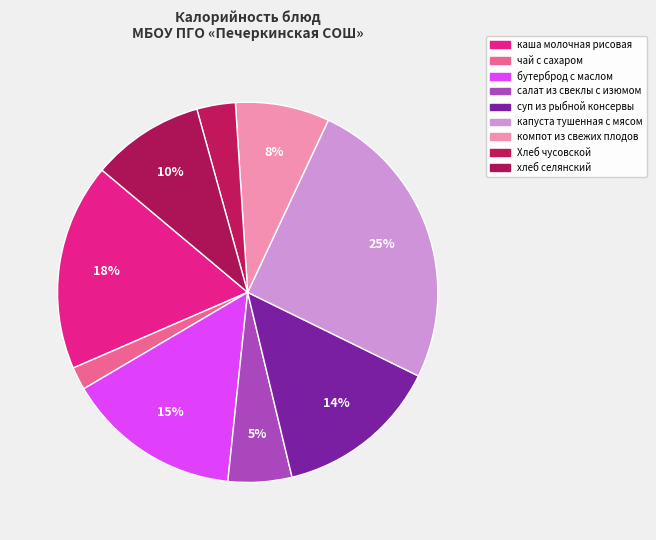

Does салат из свеклы с изюмом represent more than half of the total?

No